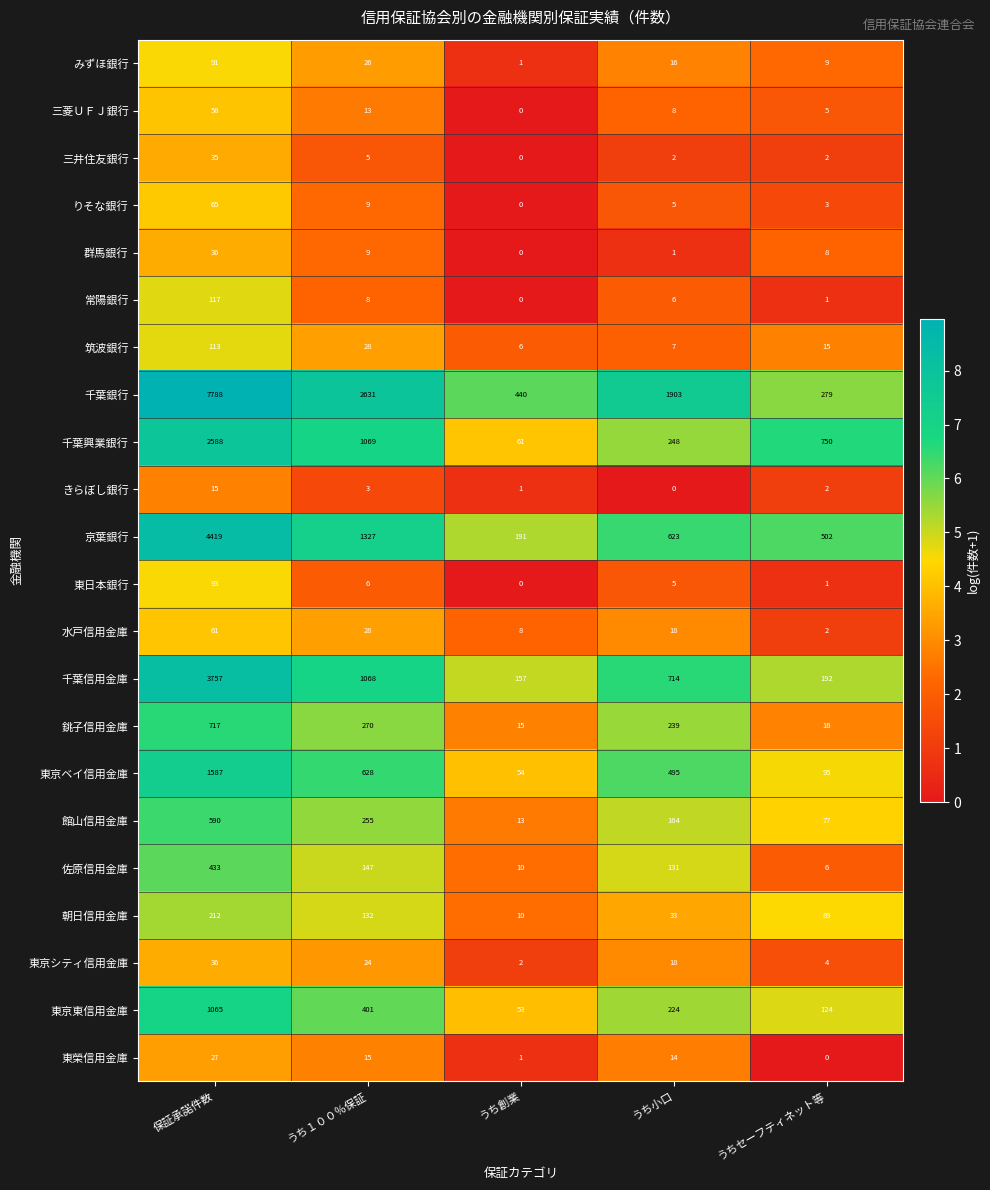

Read the 常陽銀行 value at 保証承諾件数, to the nearest 10.

120